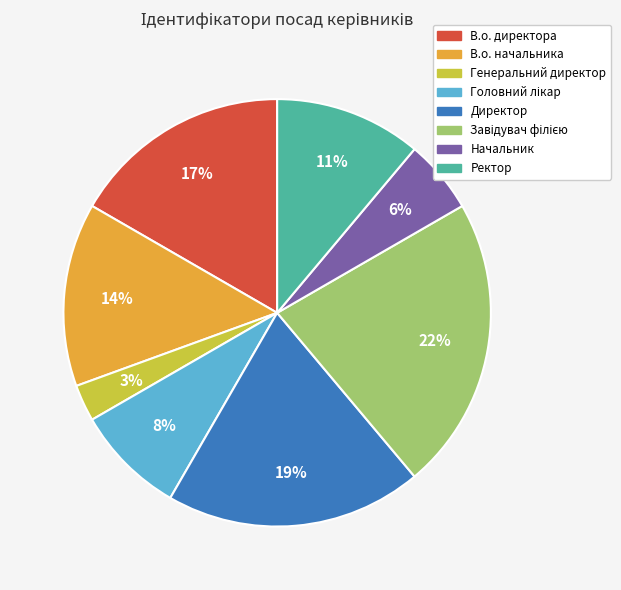

Which has a higher value, Генеральний директор or В.о. директора?

В.о. директора